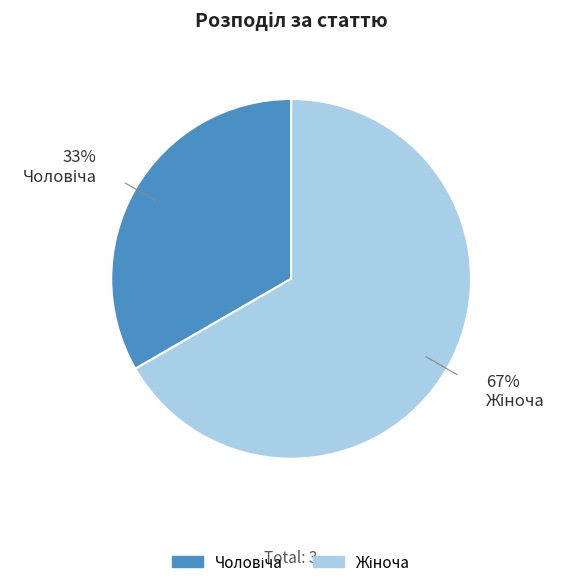

Is there a majority slice in this chart?

Yes